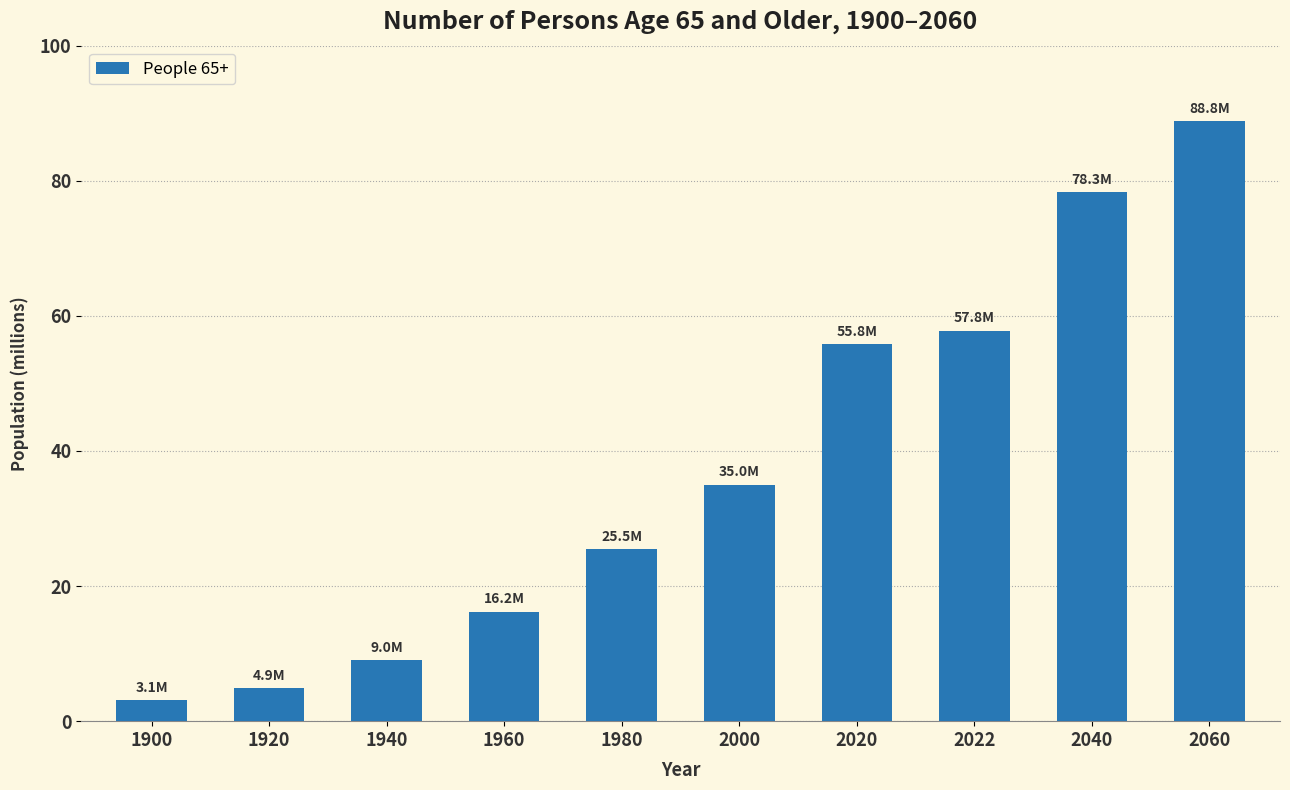

What is the difference between the second highest and second lowest values?

73.4